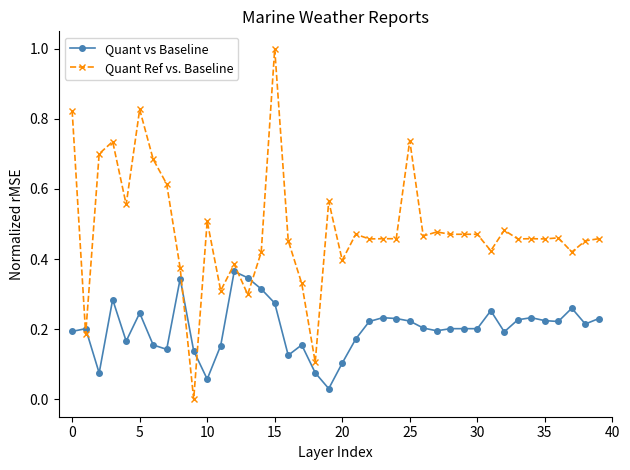

At how many categories does at least one series exceed 0?

40